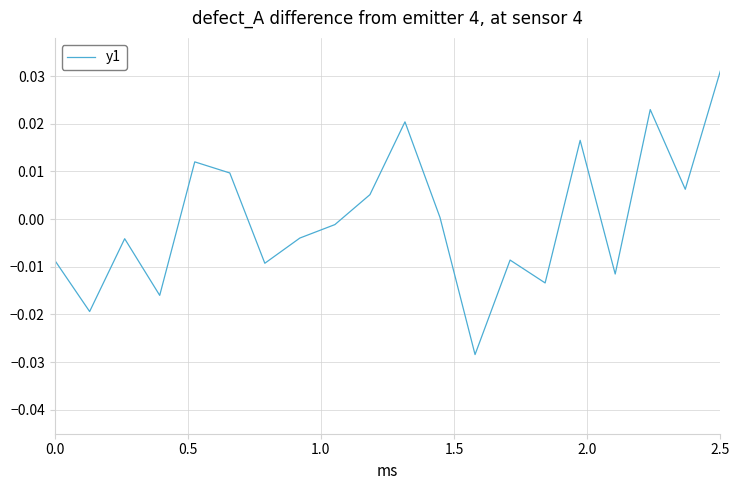

Does the chart display data point markers on the line(s)?

No